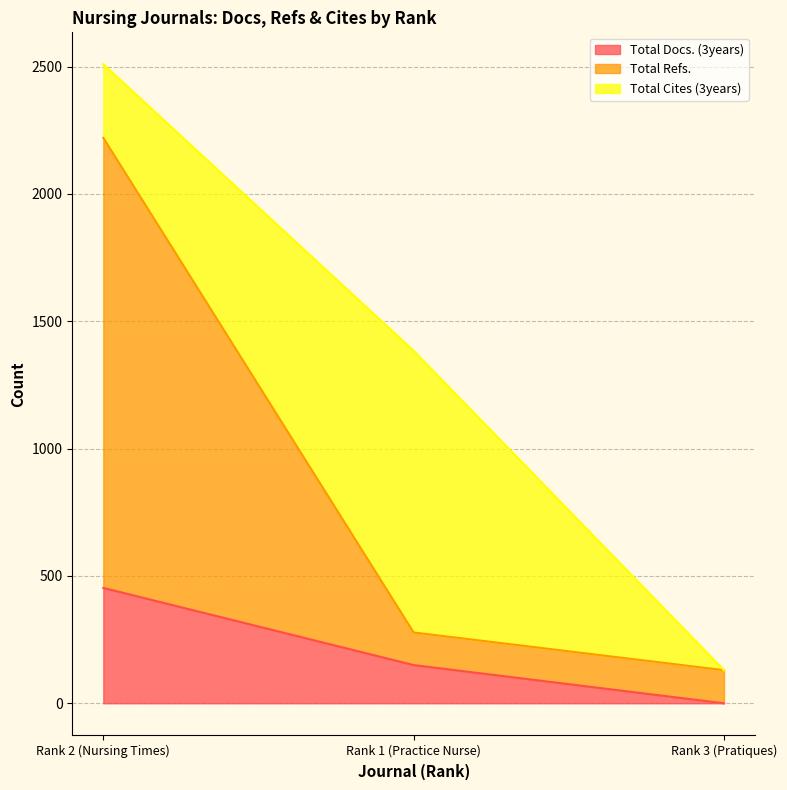

At which label does Total Docs. (3years) reach its minimum?

Rank 3 (Pratiques)